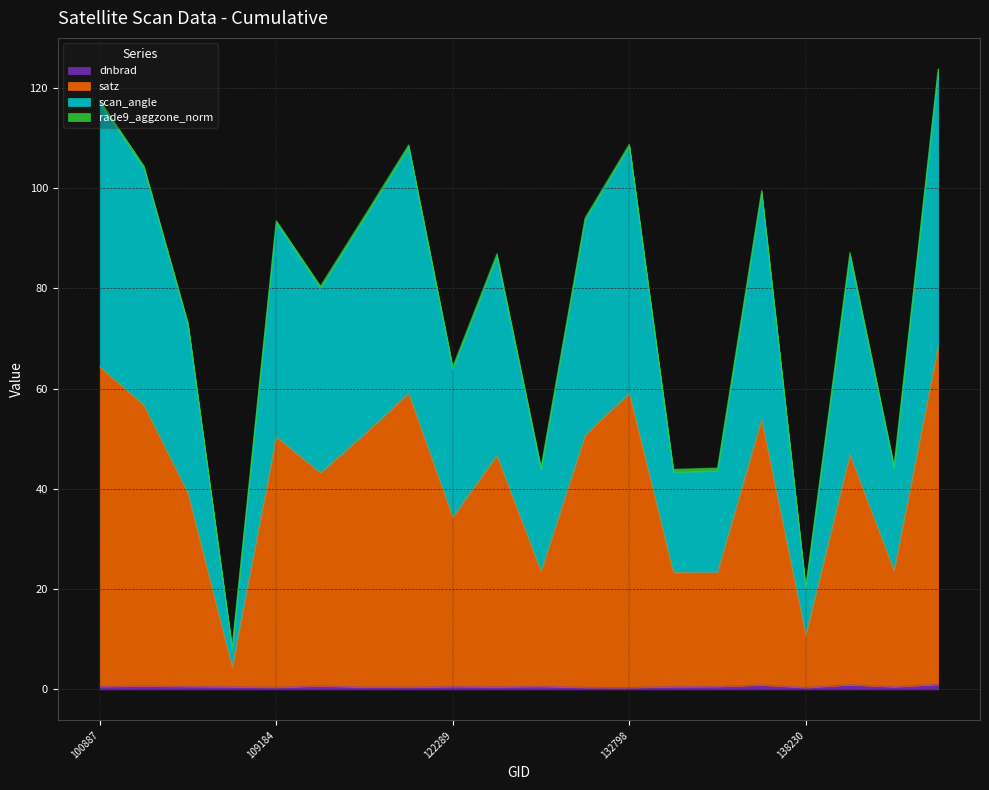

Between 110068 and 123193, which series saw the biggest shift?

scan_angle